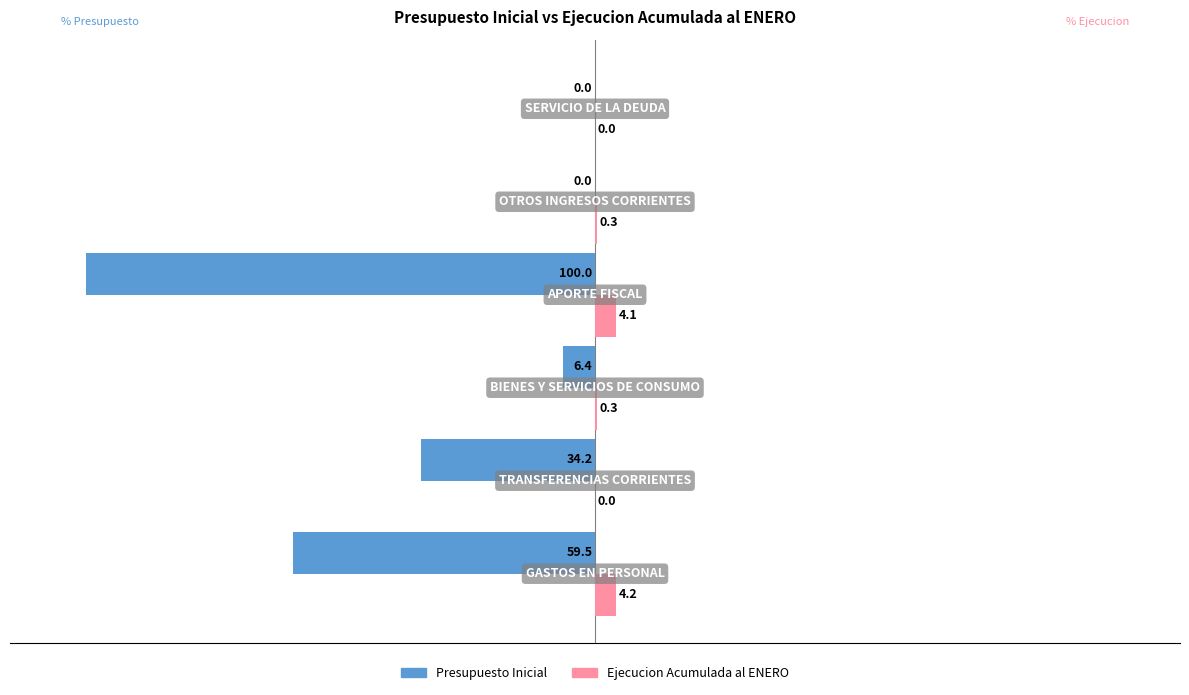

What is the sum of all Presupuesto Inicial values?

-200.1